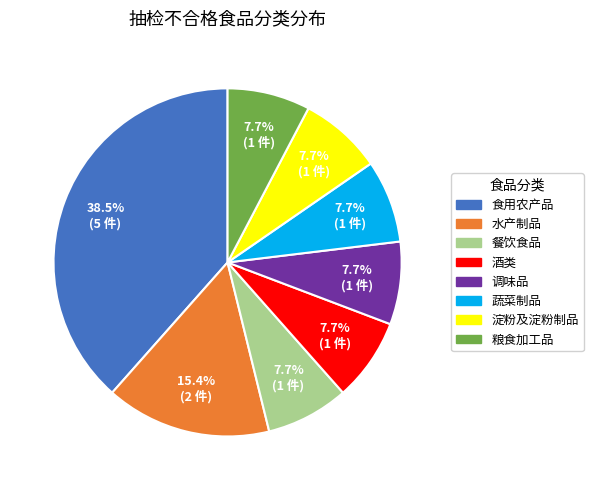

Is the sum of 蔬菜制品 and 淀粉及淀粉制品 greater than half?

No